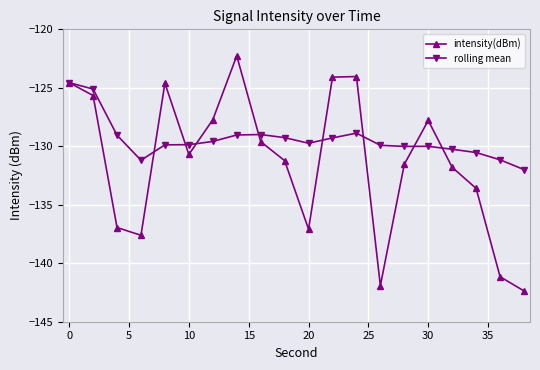

What is the value of the intensity(dBm) point at the 15th from the left?

-131.5